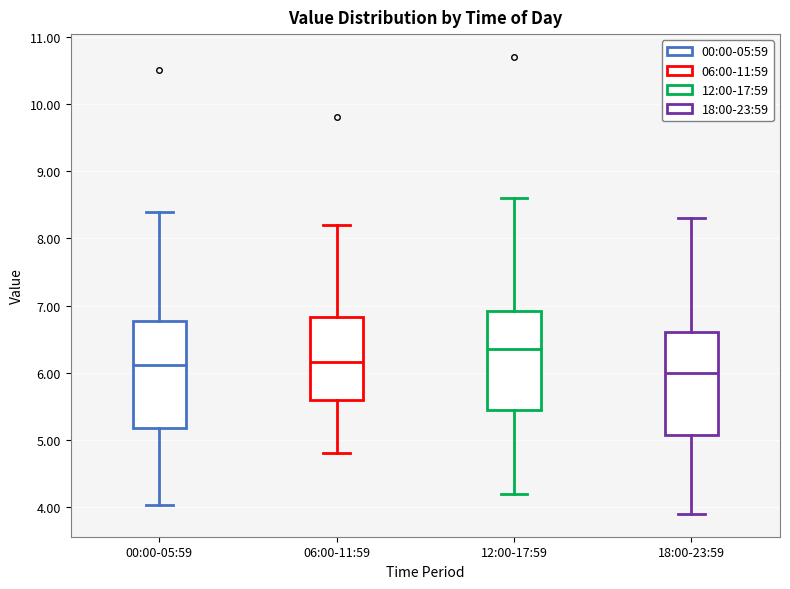

Reading left to right, transcribe this box plot: for each box, give where its median line is, the range the box spans, and where its two whiskers end, as read against the y-axis. The values are not printed on the chart, so give them approximately, as read against the axis.

00:00-05:59: median 6.1, box 5.2 to 6.8, whiskers 4.0 to 8.4
06:00-11:59: median 6.2, box 5.6 to 6.8, whiskers 4.8 to 8.2
12:00-17:59: median 6.4, box 5.5 to 6.9, whiskers 4.2 to 8.6
18:00-23:59: median 6.0, box 5.1 to 6.6, whiskers 3.9 to 8.3